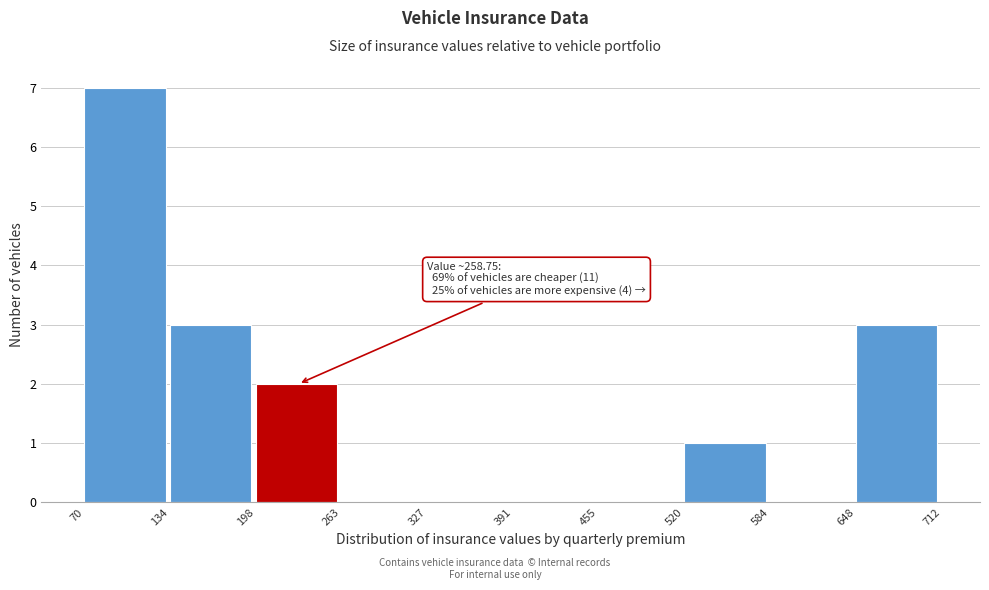

Over which range of the x-axis is the bar tallest?

70 to 134